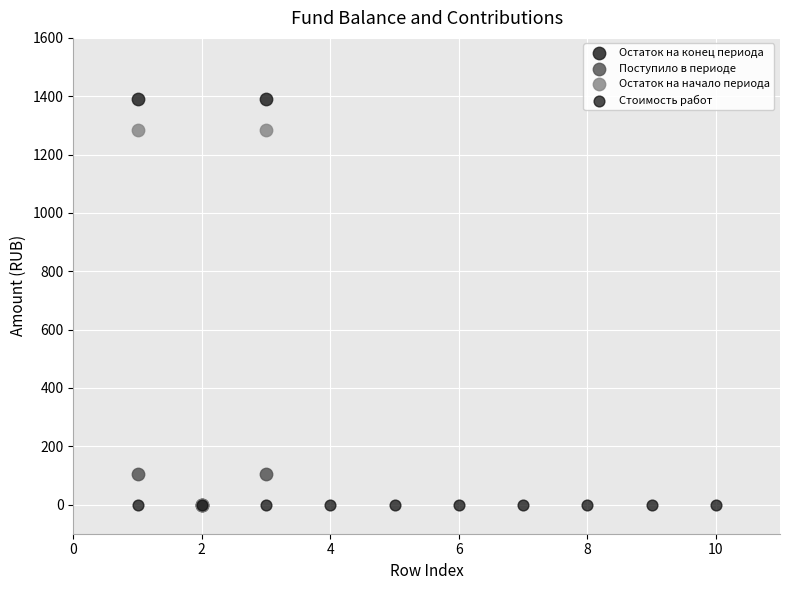

What are all the series names shown in the legend?

Остаток на конец периода, Поступило в периоде, Остаток на начало периода, Стоимость работ